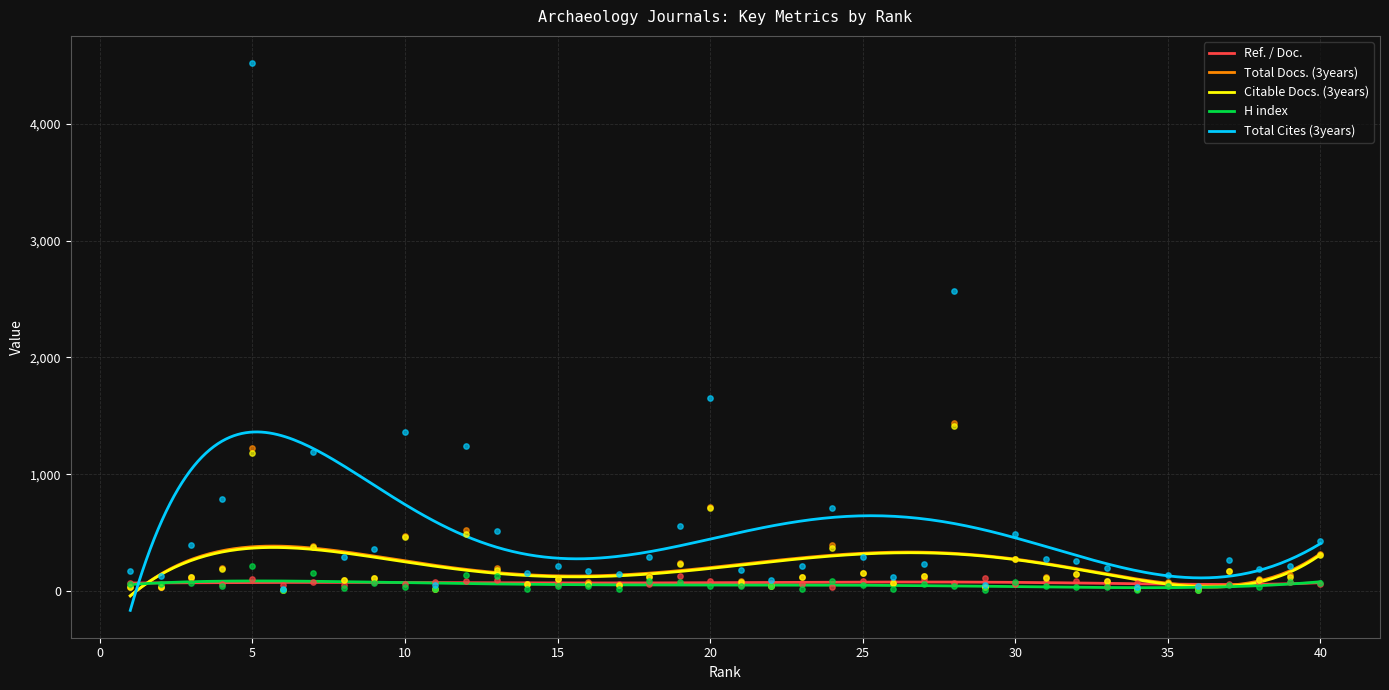

Which series contains the highest Y value?

Total Cites (3years)